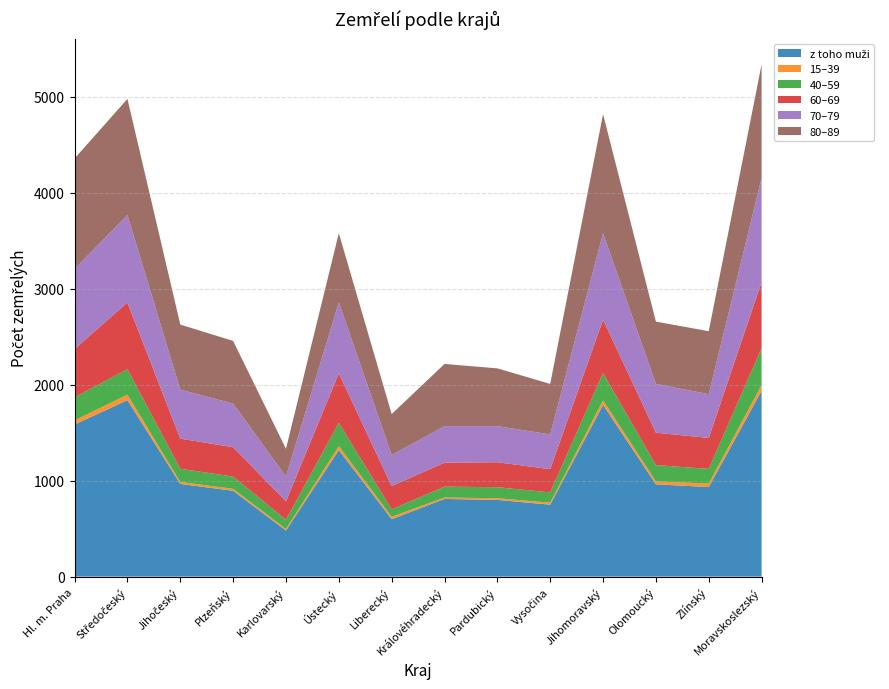

Reading left to right, list all the values displayed in this chart.

z toho muži: Hl. m. Praha=1584	Středočeský=1838	Jihočeský=965	Plzeňský=894	Karlovarský=480	Ústecký=1318	Liberecký=598	Královéhradecký=809	Pardubický=799	Vysočina=749	Jihomoravský=1789	Olomoucký=961	Zlínský=933	Moravskoslezský=1935
15–39: Hl. m. Praha=44	Středočeský=57	Jihočeský=21	Plzeňský=20	Karlovarský=17	Ústecký=41	Liberecký=25	Královéhradecký=15	Pardubický=17	Vysočina=21	Jihomoravský=47	Olomoucký=31	Zlínský=36	Moravskoslezský=62
40–59: Hl. m. Praha=240	Středočeský=265	Jihočeský=137	Plzeňský=128	Karlovarský=95	Ústecký=243	Liberecký=77	Královéhradecký=113	Pardubický=115	Vysočina=107	Jihomoravský=284	Olomoucký=169	Zlínský=153	Moravskoslezský=383
60–69: Hl. m. Praha=503	Středočeský=695	Jihočeský=314	Plzeňský=306	Karlovarský=192	Ústecký=515	Liberecký=243	Královéhradecký=250	Pardubický=260	Vysočina=242	Jihomoravský=557	Olomoucký=338	Zlínský=322	Moravskoslezský=689
70–79: Hl. m. Praha=833	Středočeský=912	Jihočeský=511	Plzeňský=454	Karlovarský=258	Ústecký=741	Liberecký=323	Královéhradecký=380	Pardubický=376	Vysočina=362	Jihomoravský=900	Olomoucký=508	Zlínský=456	Moravskoslezský=1084
80–89: Hl. m. Praha=1151	Středočeský=1209	Jihočeský=677	Plzeňský=653	Karlovarský=289	Ústecký=719	Liberecký=427	Královéhradecký=648	Pardubický=602	Vysočina=526	Jihomoravský=1240	Olomoucký=649	Zlínský=656	Moravskoslezský=1182